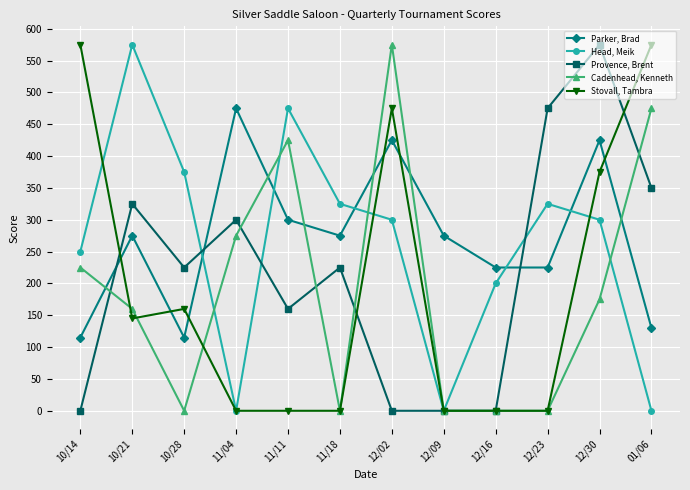

Between 11/11 and 12/02, which series saw the biggest shift?

Stovall, Tambra